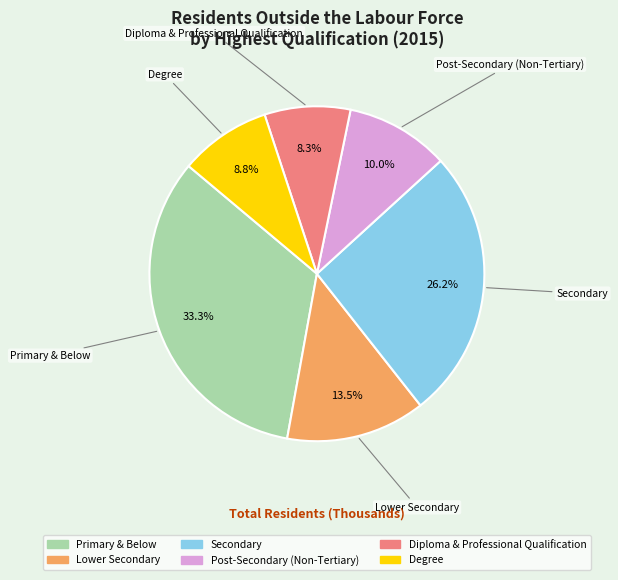

Is it true that Lower Secondary is 24% of the pie?

False